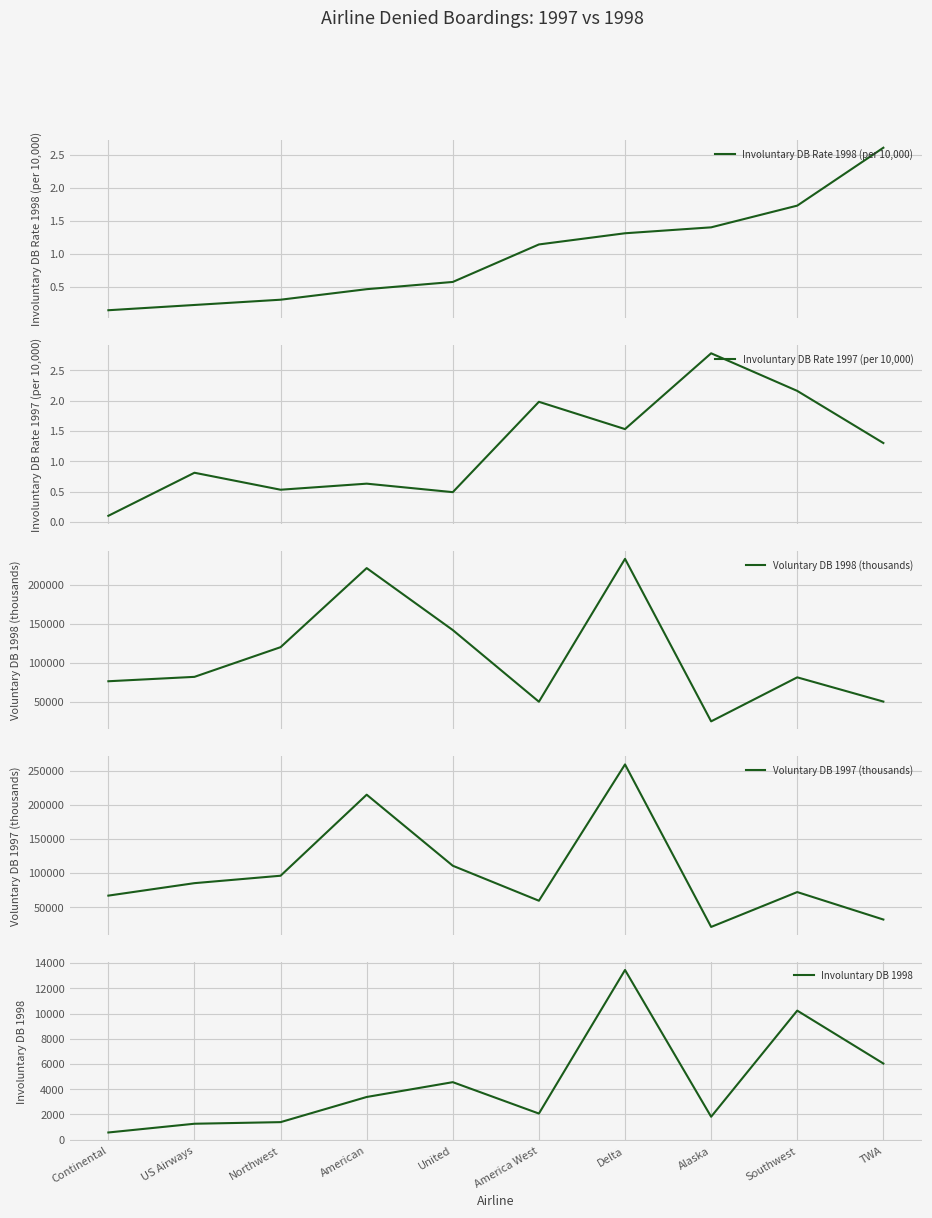

Which series has the widest spread of values?

Voluntary DB 1997 (thousands)